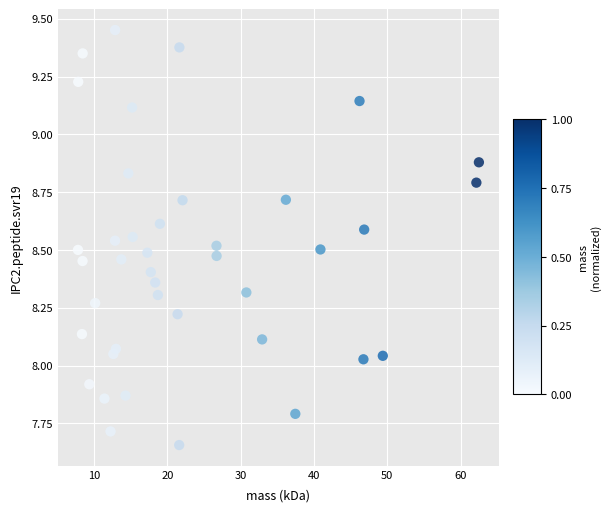

Count the number of points in this scatter plot.

40